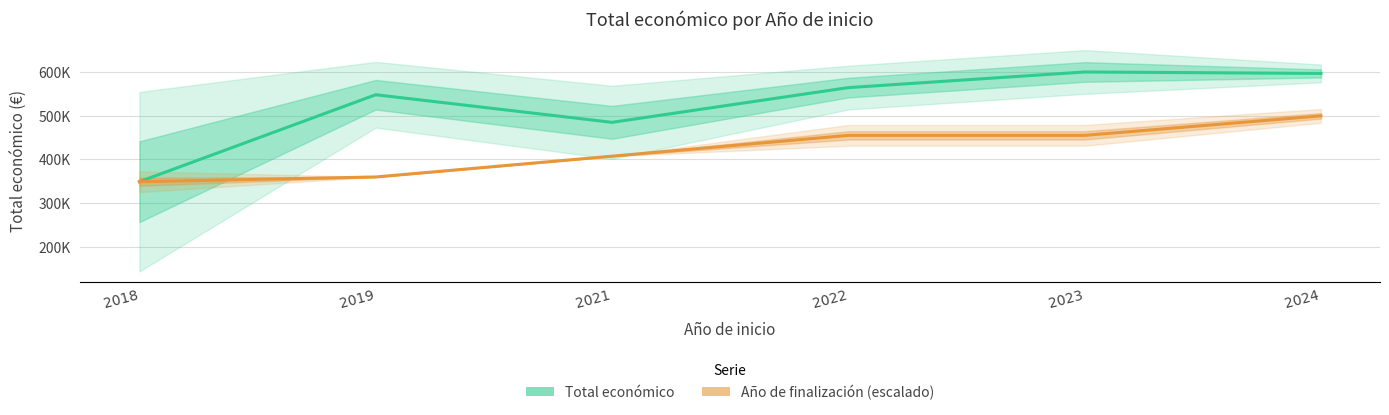

What is the sum of all Año de finalización (escalado) values?

2523778.1